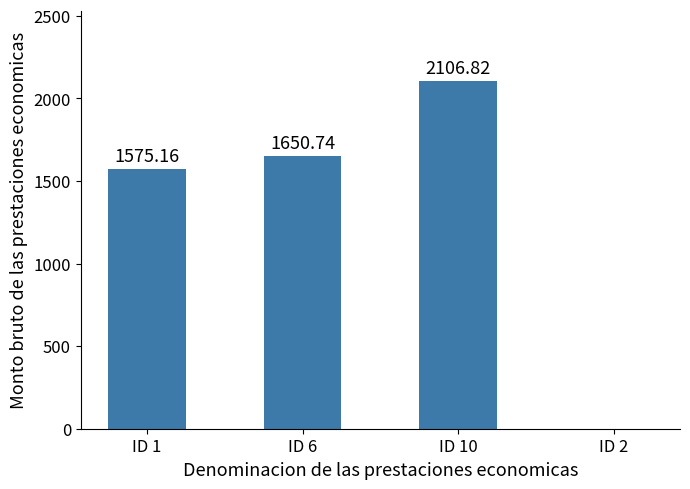

Approximately how many times larger is the value at ID 10 compared to ID 1?

1.3